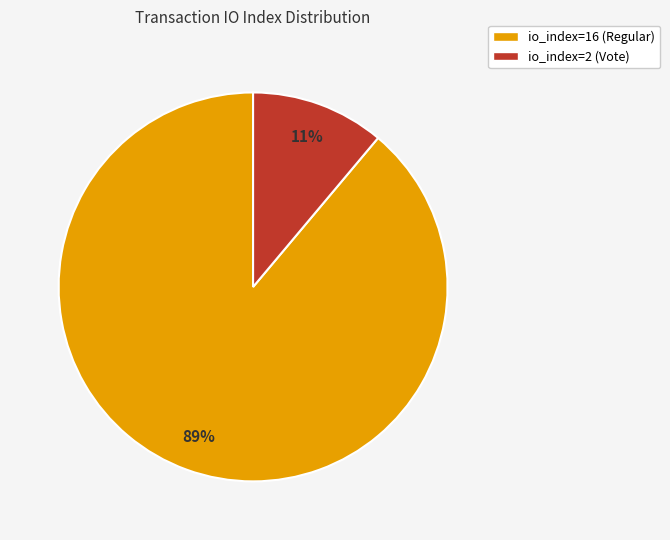

Between io_index=16 (Regular) and io_index=2 (Vote), which is larger?

io_index=16 (Regular)